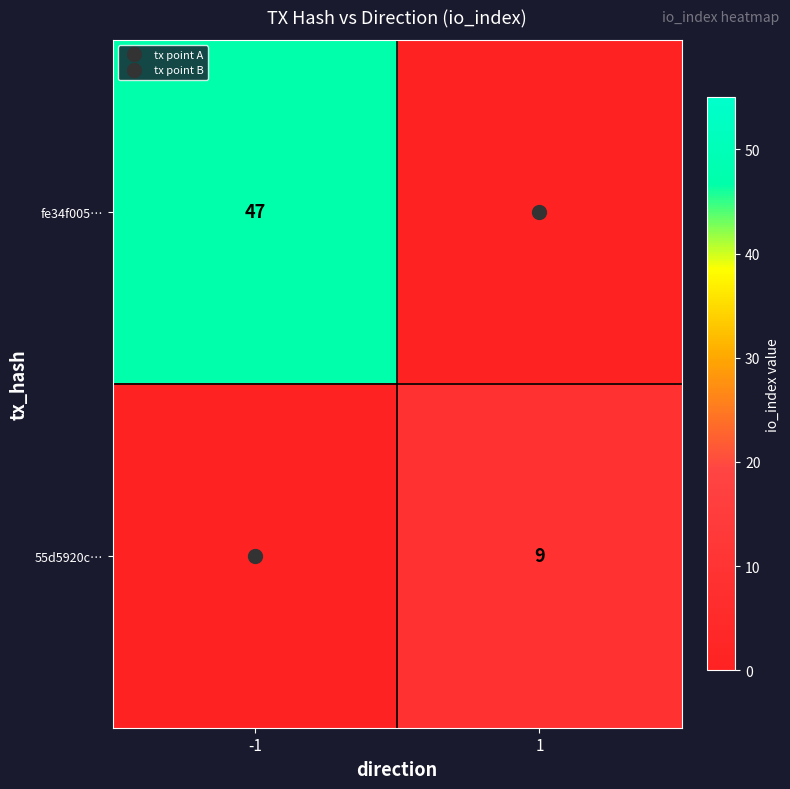

Which category has the lowest value in the 55d5920c… series?

-1